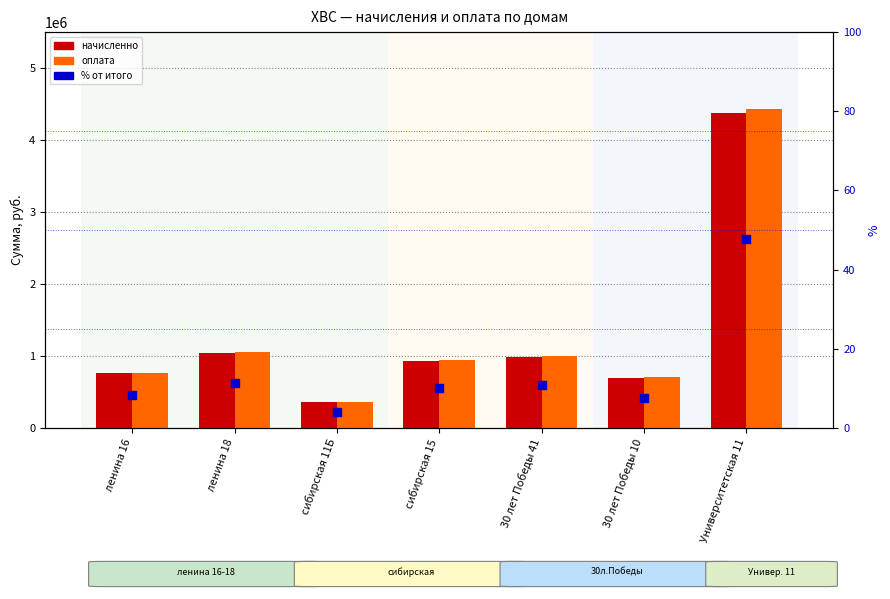

Is the value of % at сибирская 11Б greater than the value of оплата at 30 лет Победы 41?

No